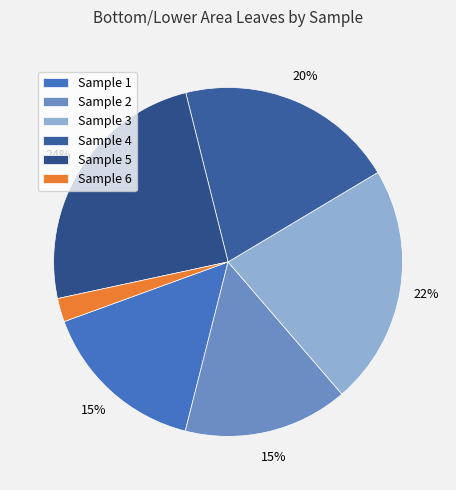

Count the number of slices in the pie.

6